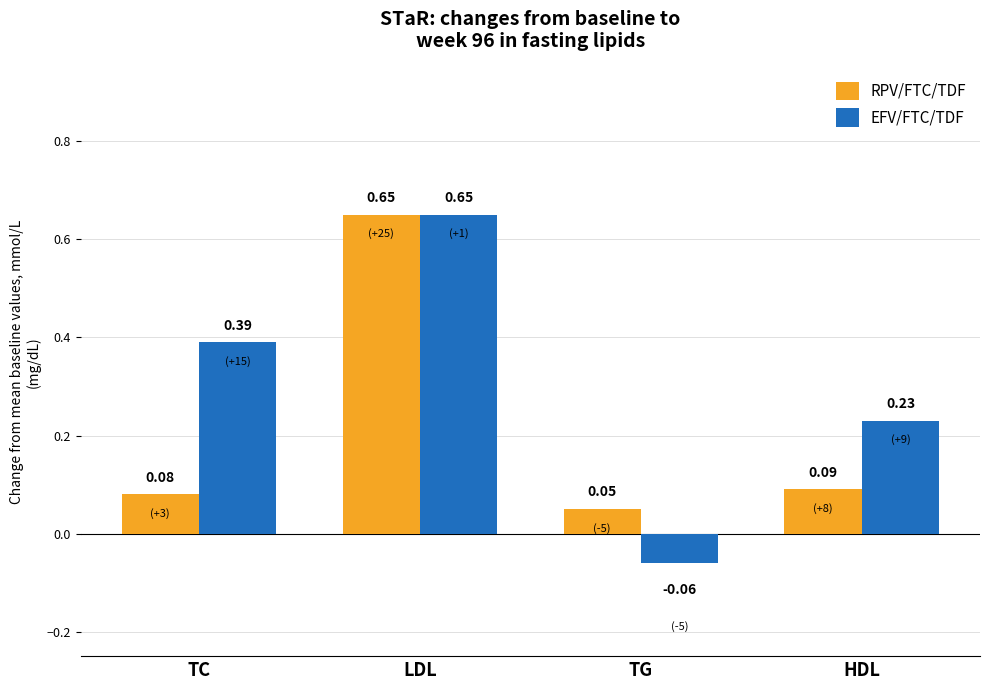

What is the average value of the EFV/FTC/TDF series?

0.3